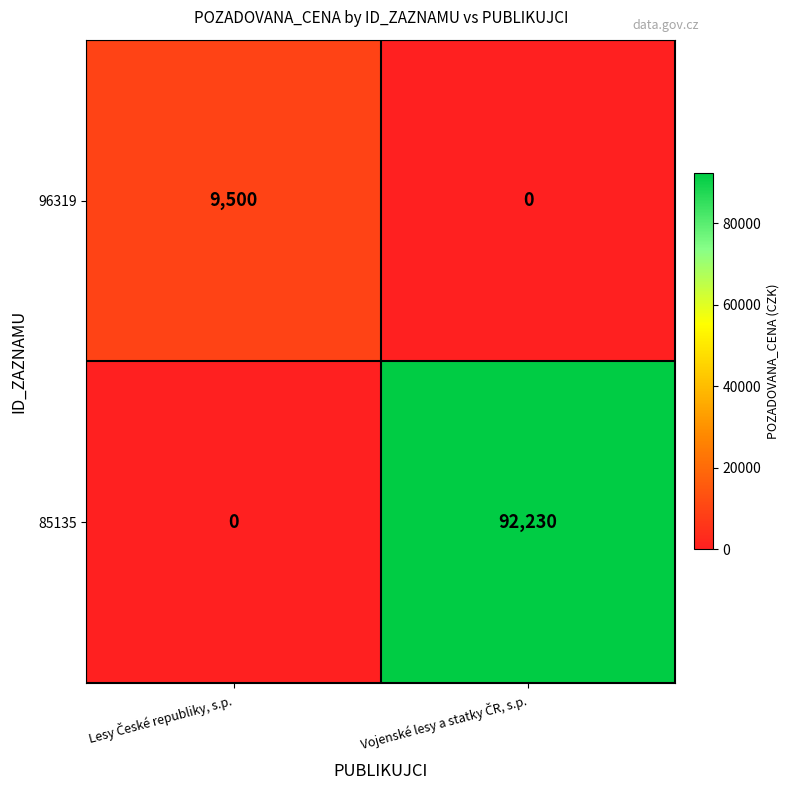

How many values in the 96319 series are below 9500?

1